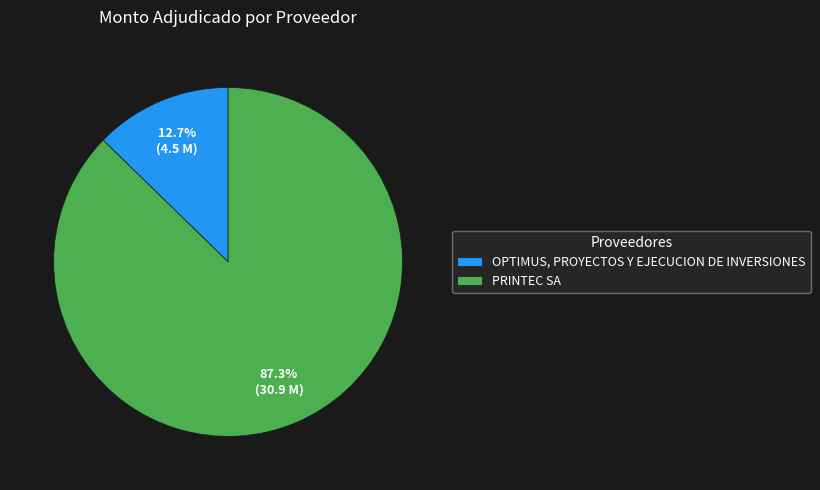

To the nearest percent, what is the difference between the OPTIMUS, PROYECTOS Y EJECUCION DE INVERSIONES and PRINTEC SA slice percentages?

75%